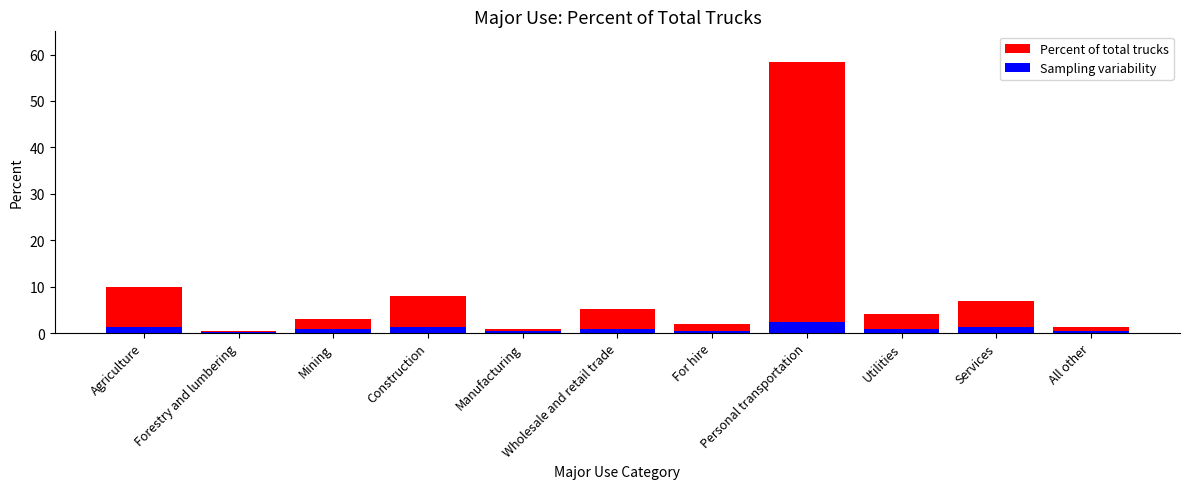

Does the chart contain any negative values?

No